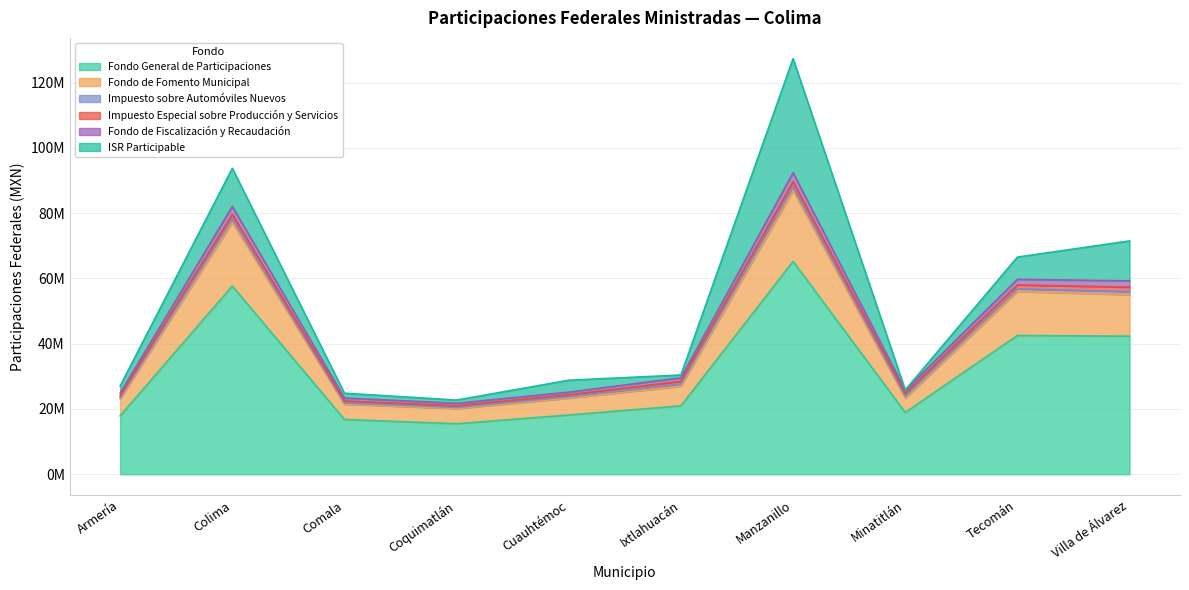

Does the chart have visible grid lines?

Yes